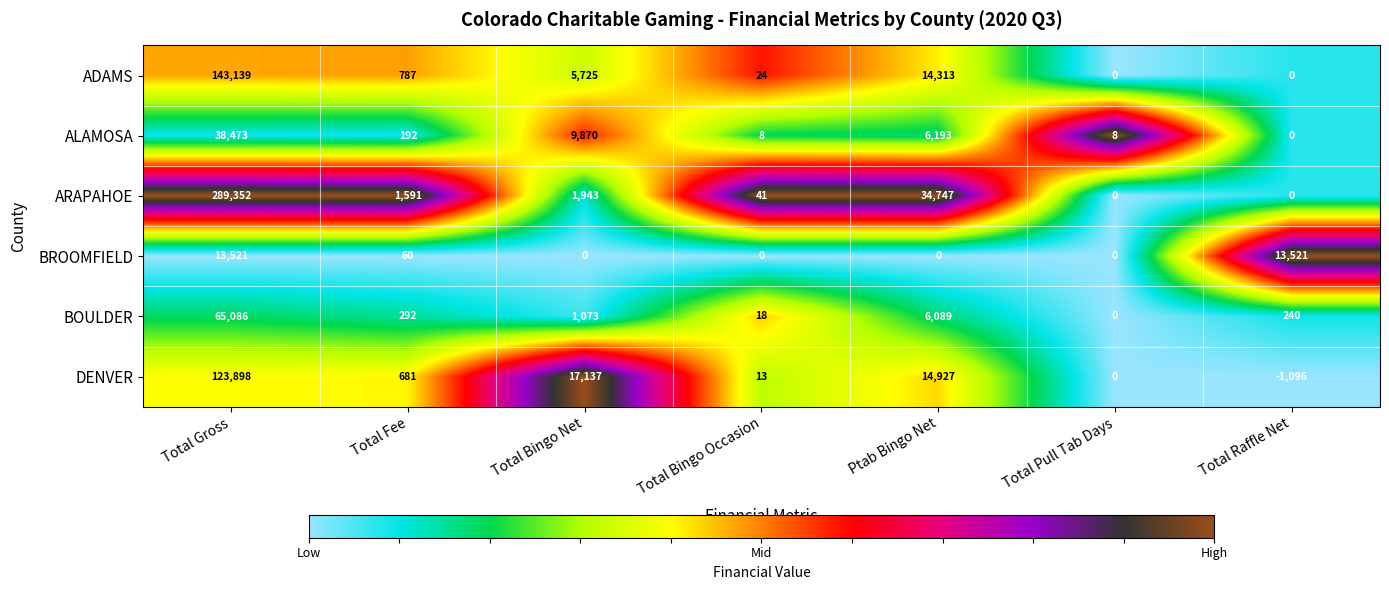

How many distinct data groups are displayed?

6